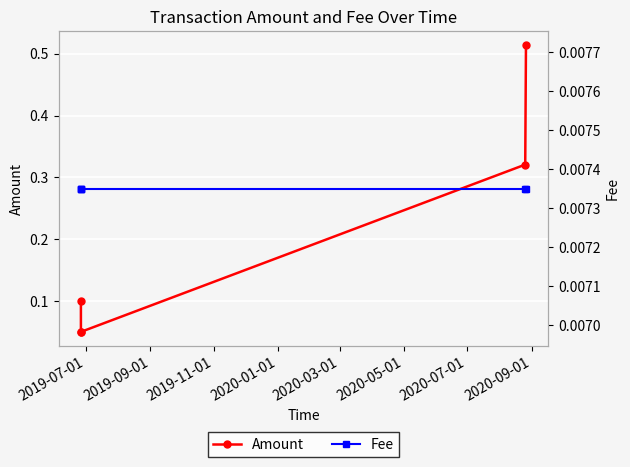

True or false: Fee and Amount cross at least once.

False